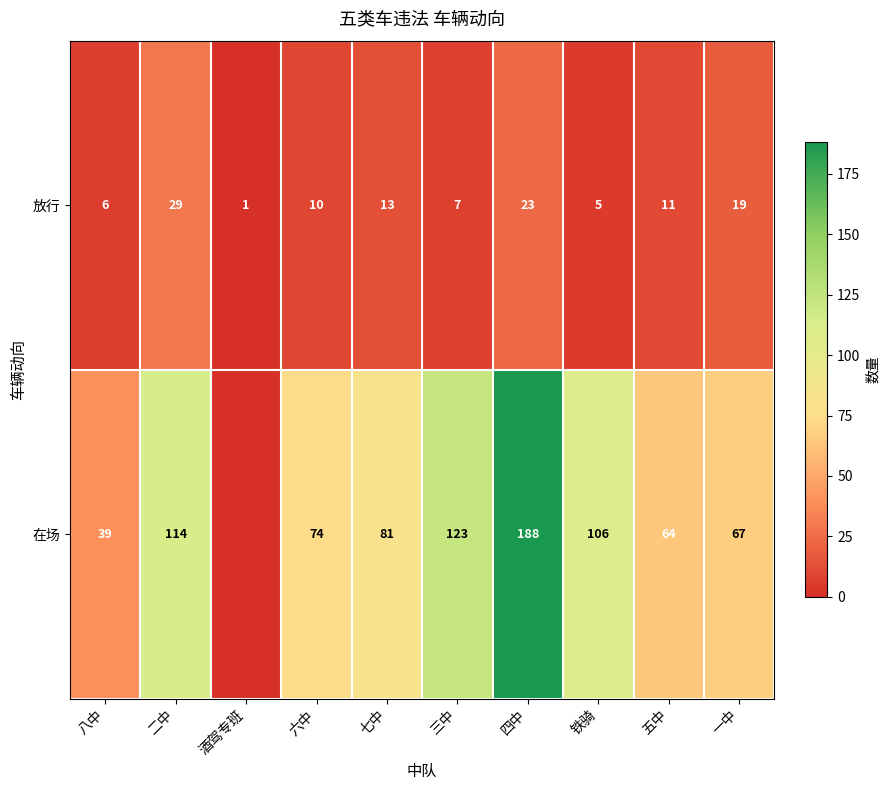

The value of 在场 at 七中 is 81. True or false?

True